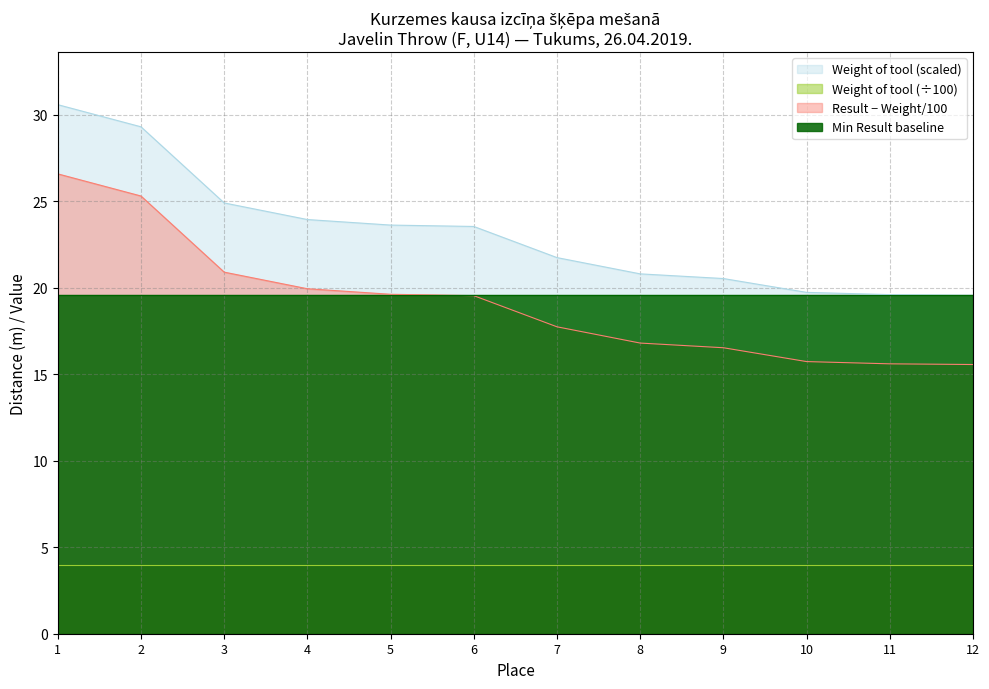

Which series has the largest total across all categories?

Weight of tool (scaled)